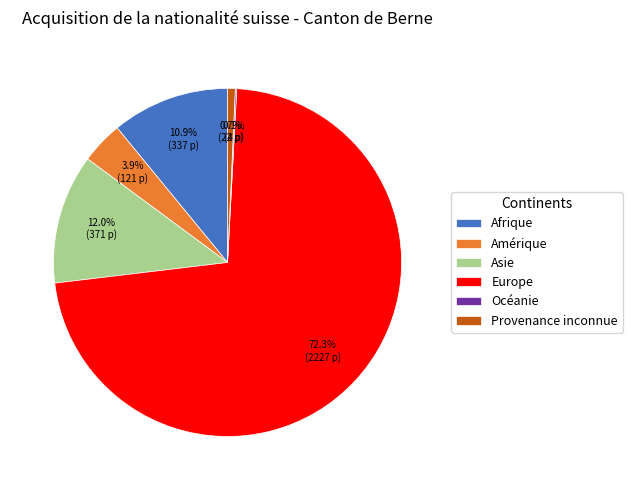

Does any single category account for the majority?

Yes